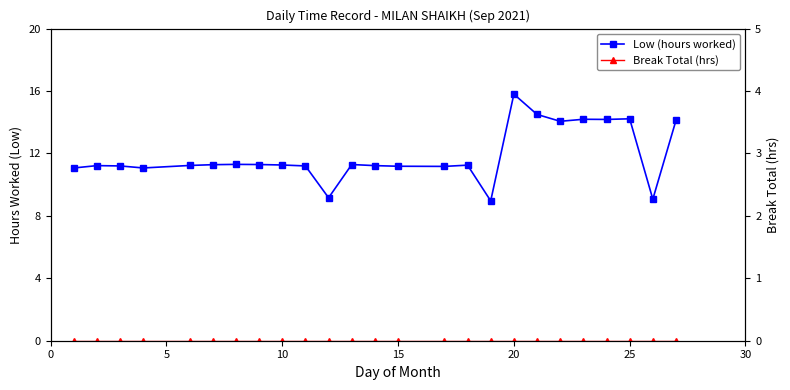

Rank the series at 10 from highest to lowest value.

Low (hours worked), Break Total (hrs)